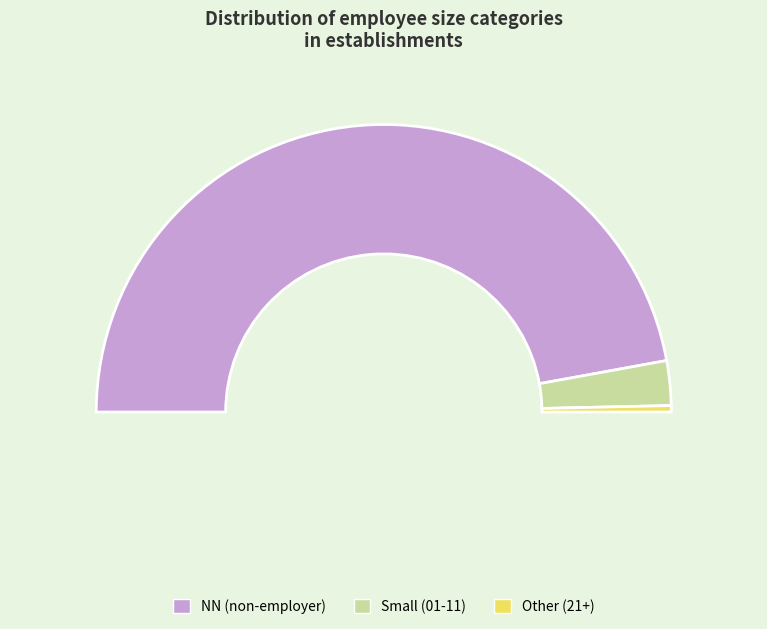

Which slice is the largest?

NN